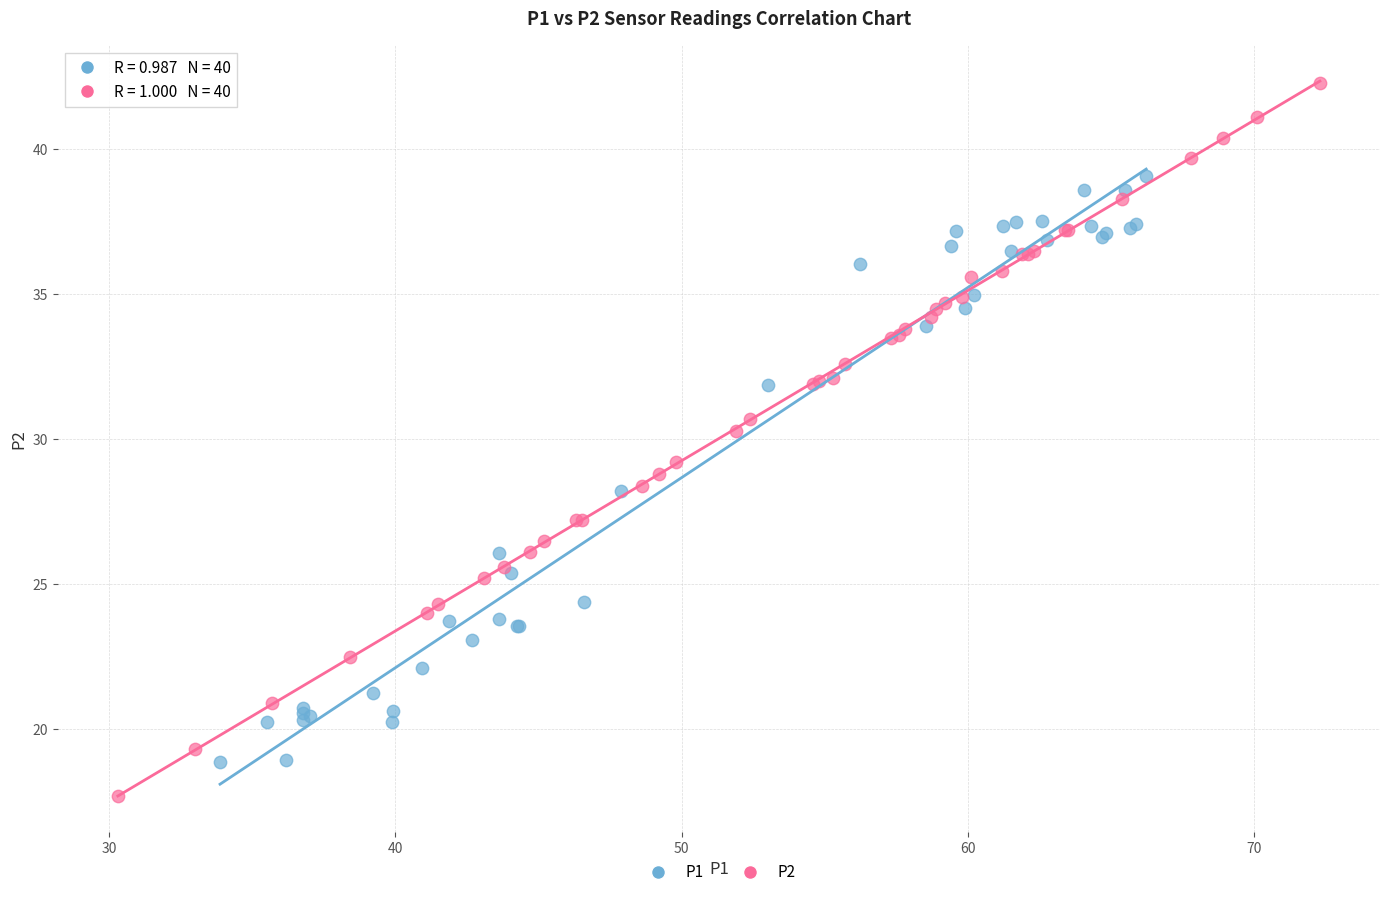

What are all the series names shown in the legend?

P1, P2